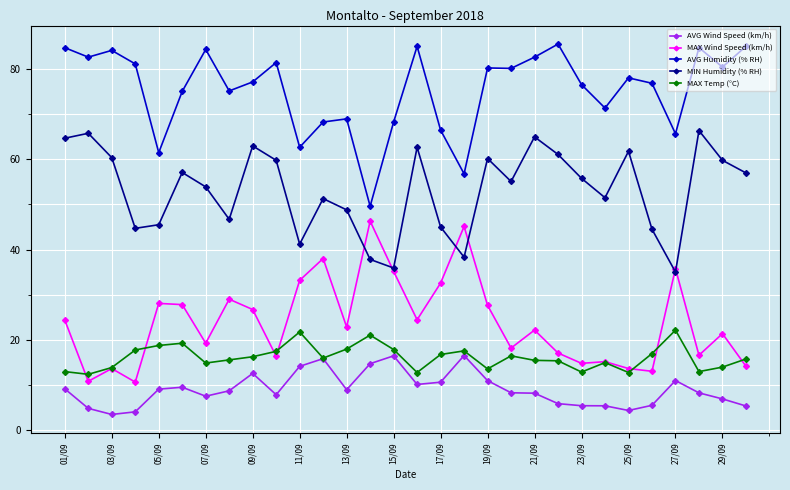

Which series has the largest total across all categories?

AVG Humidity (% RH)